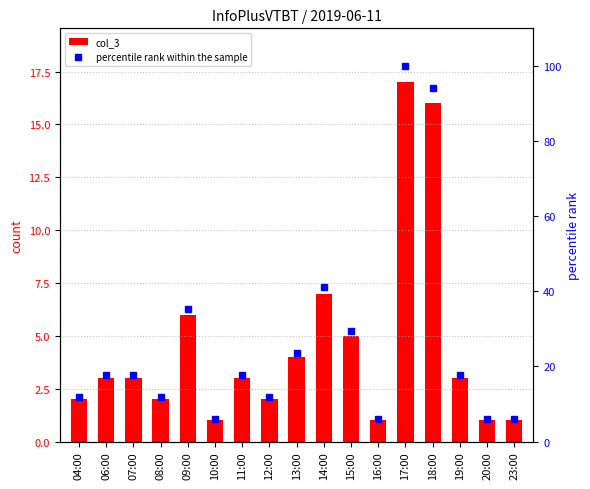

List the series in order of their overall mean, lowest first.

col_3, percentile rank within the sample